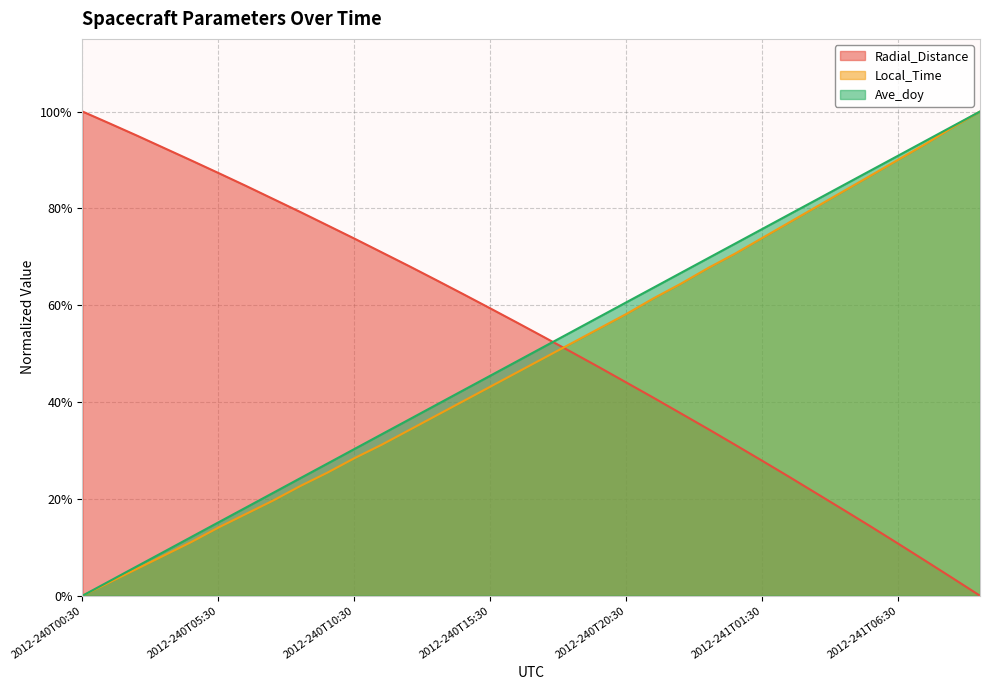

What is the label of the 18th point from the left?

2012-240T17:30